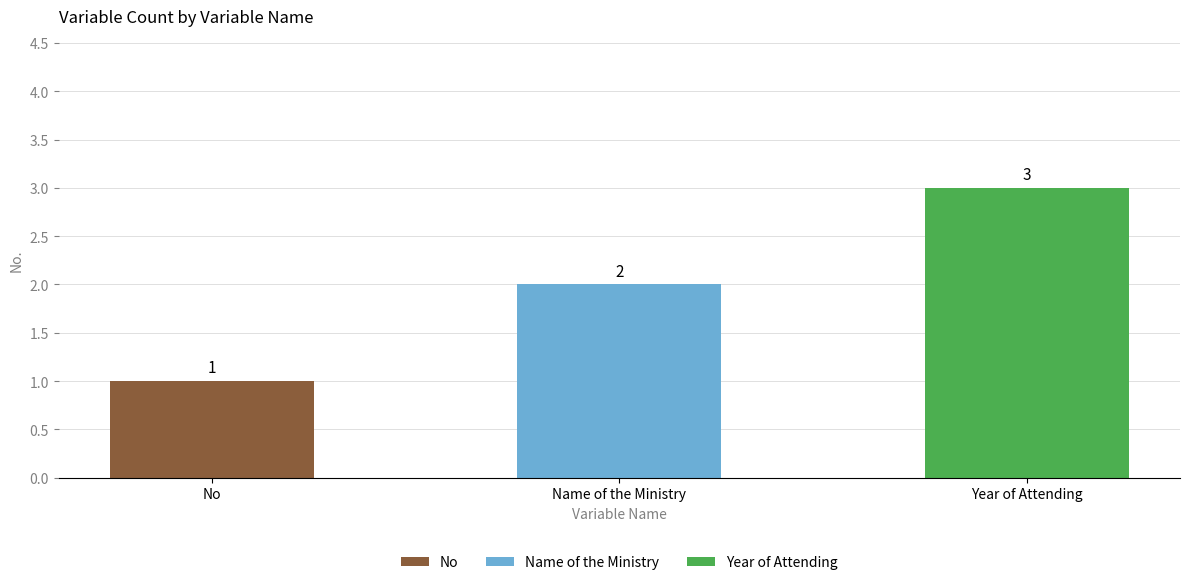

What is the average value?

2